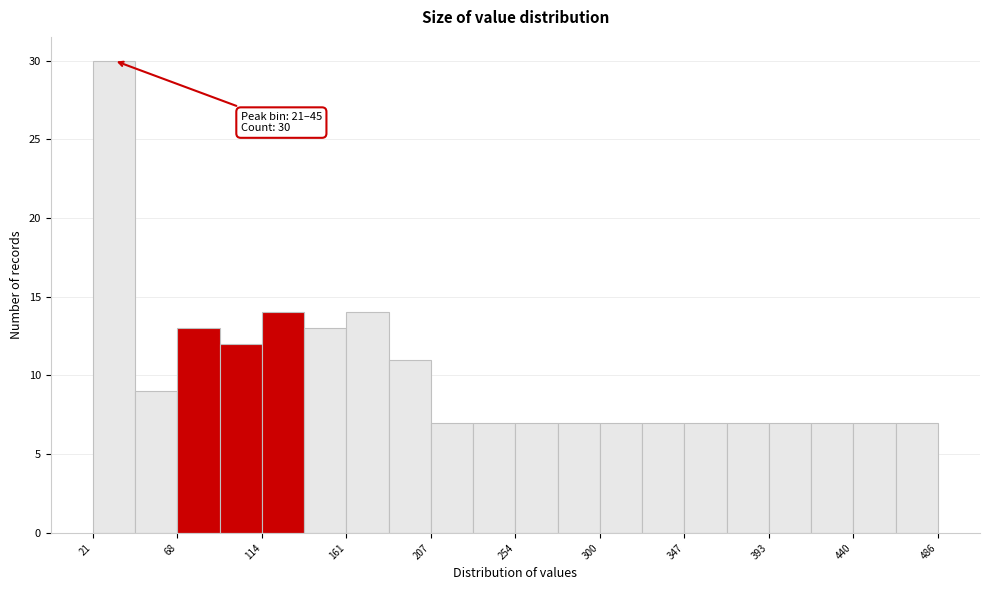

Which range on the x-axis has the tallest bar?

20 to 45